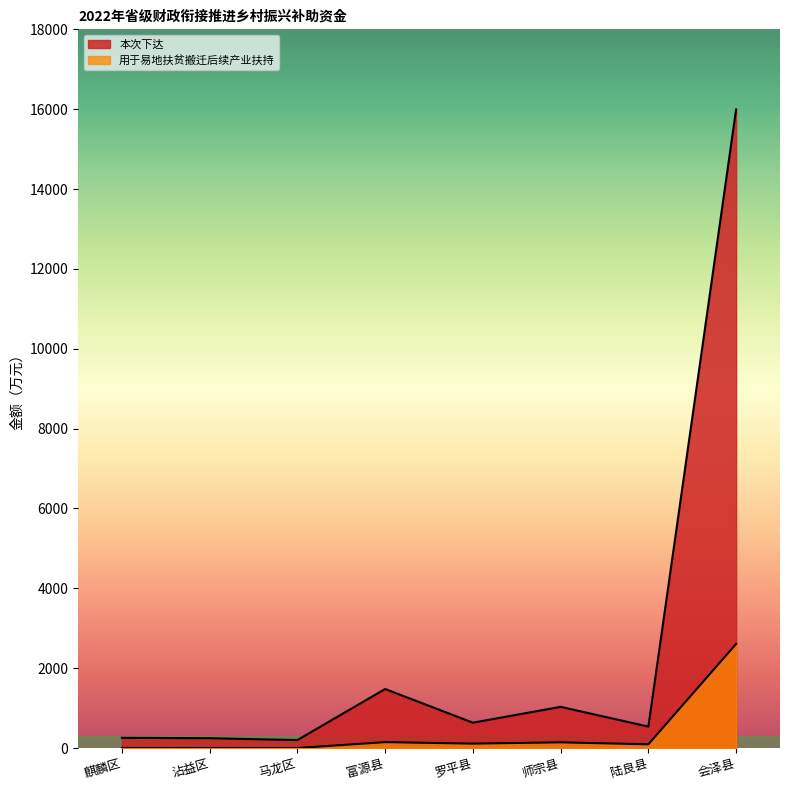

At which category does 用于易地扶贫搬迁后续产业扶持 reach its first local valley?

罗平县